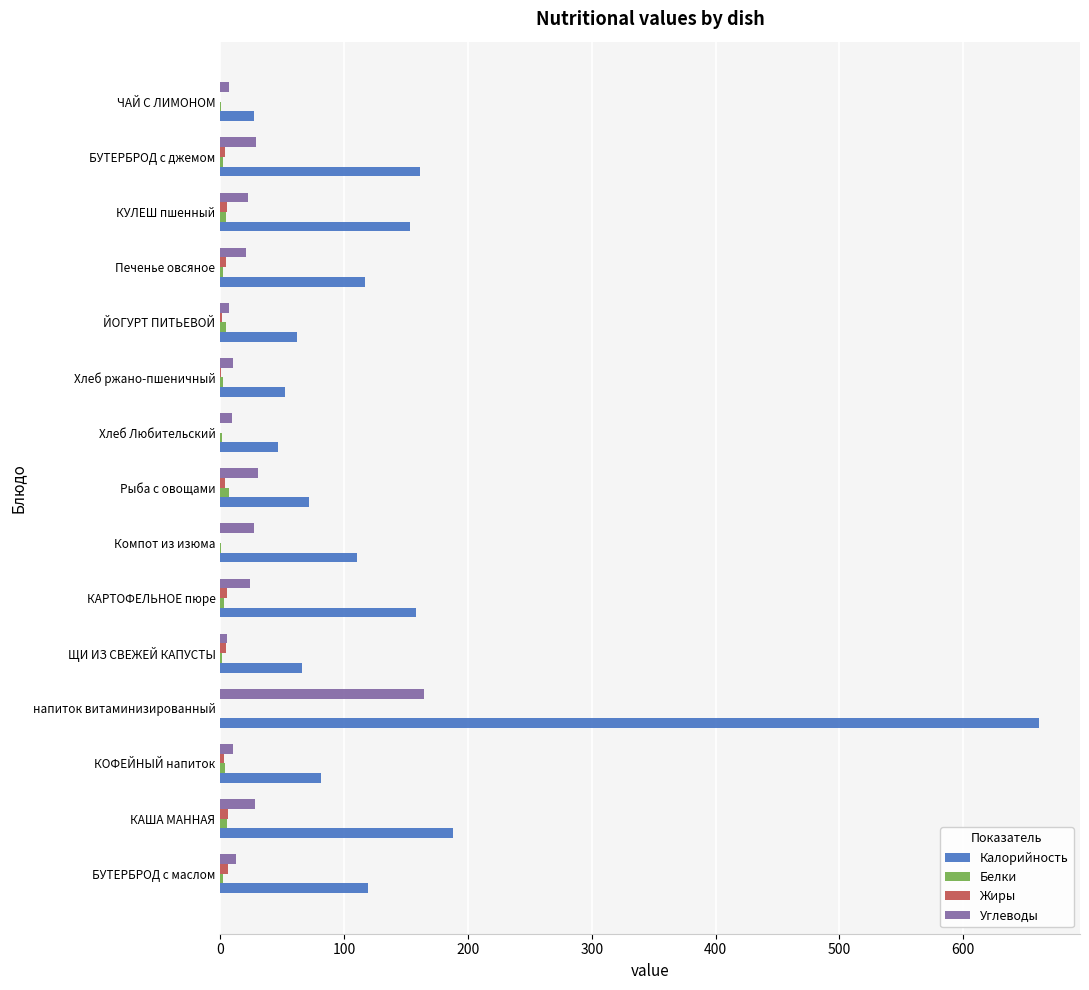

Is it true that Углеводы equals 22.1 at КУЛЕШ пшенный?

True